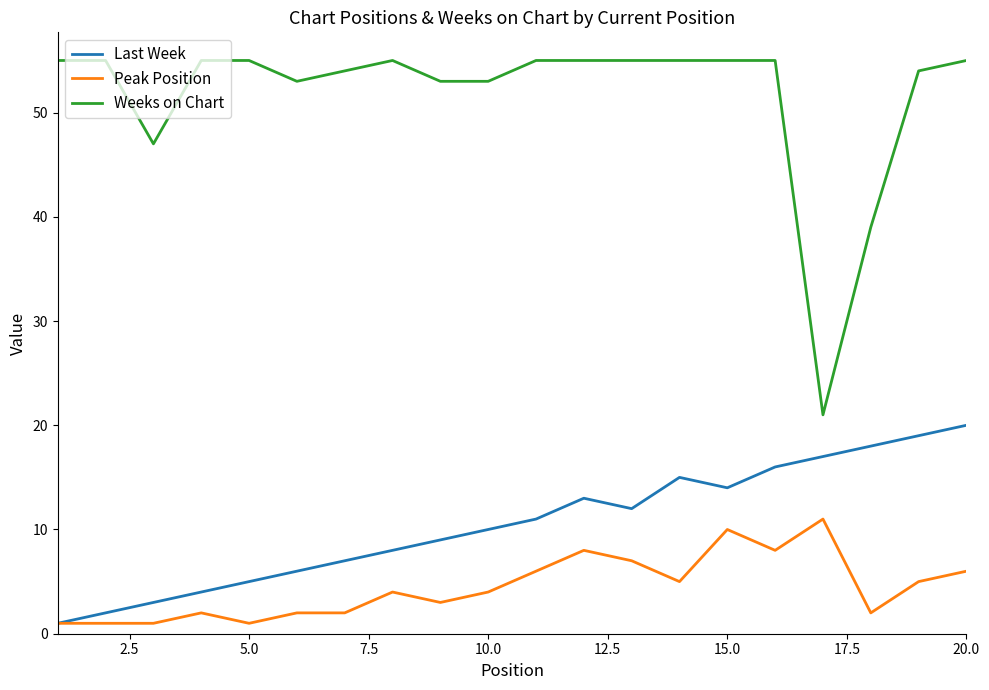

What is the maximum value for Weeks on Chart?

55